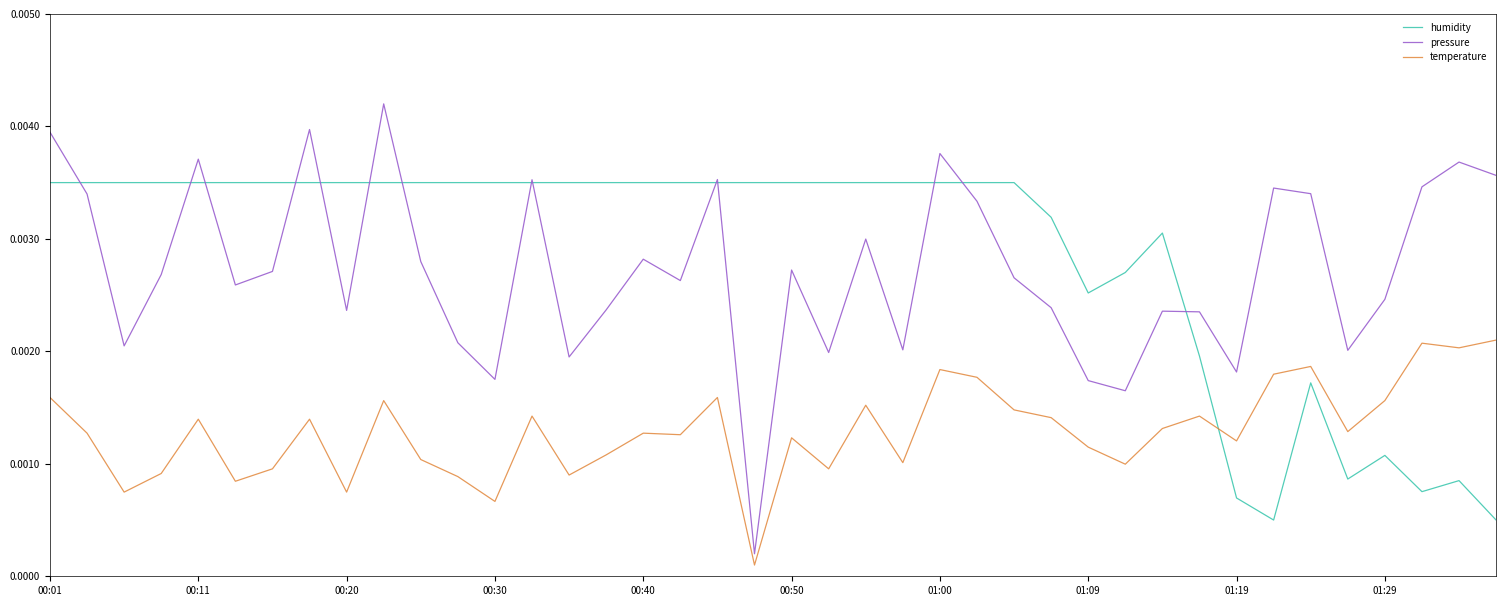

True or false: pressure and temperature cross at least once.

False